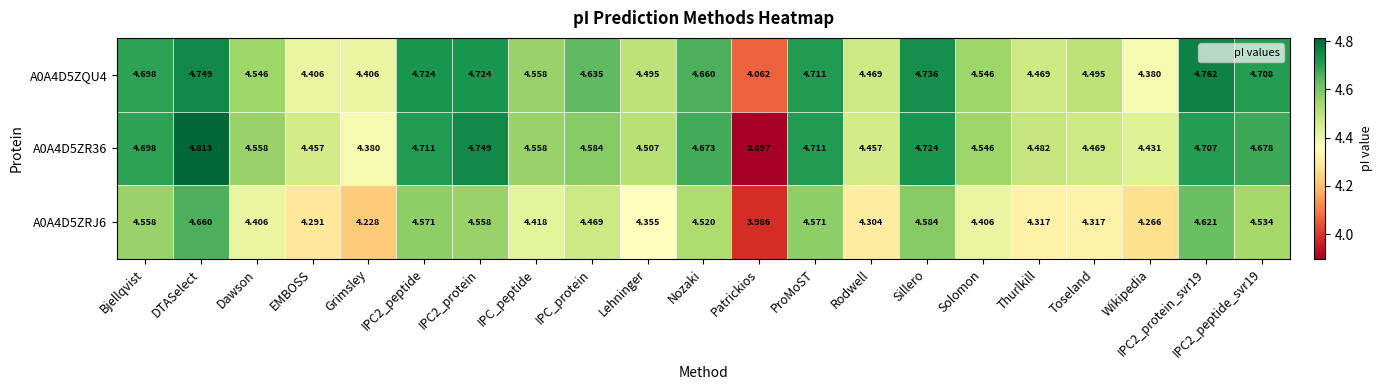

At which label does A0A4D5ZRJ6 reach its minimum?

Patrickios